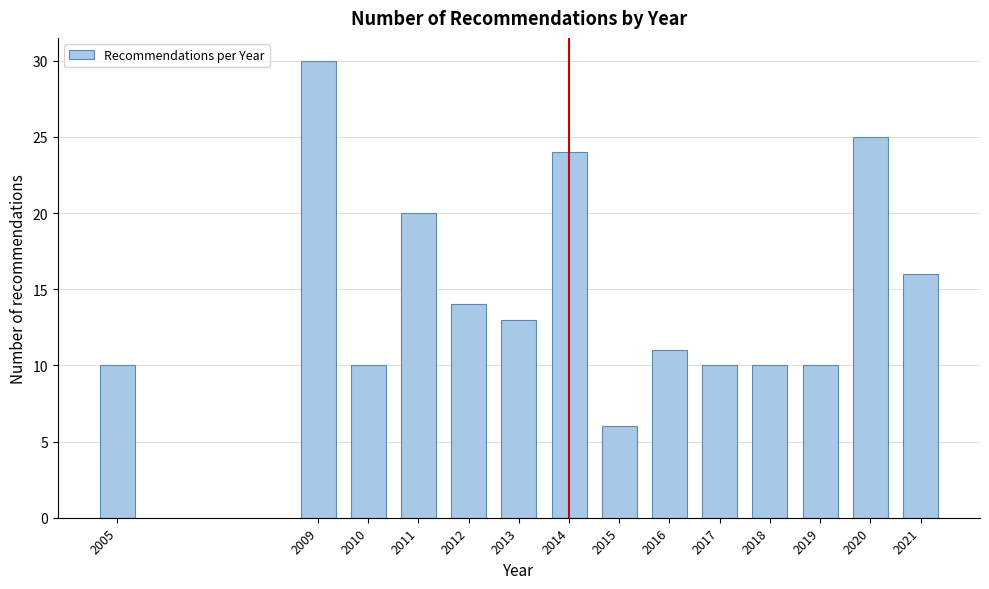

Reading left to right, transcribe all the data shown in this chart.

2005=10	2009=30	2010=10	2011=20	2012=14	2013=13	2014=24	2015=6	2016=11	2017=10	2018=10	2019=10	2020=25	2021=16